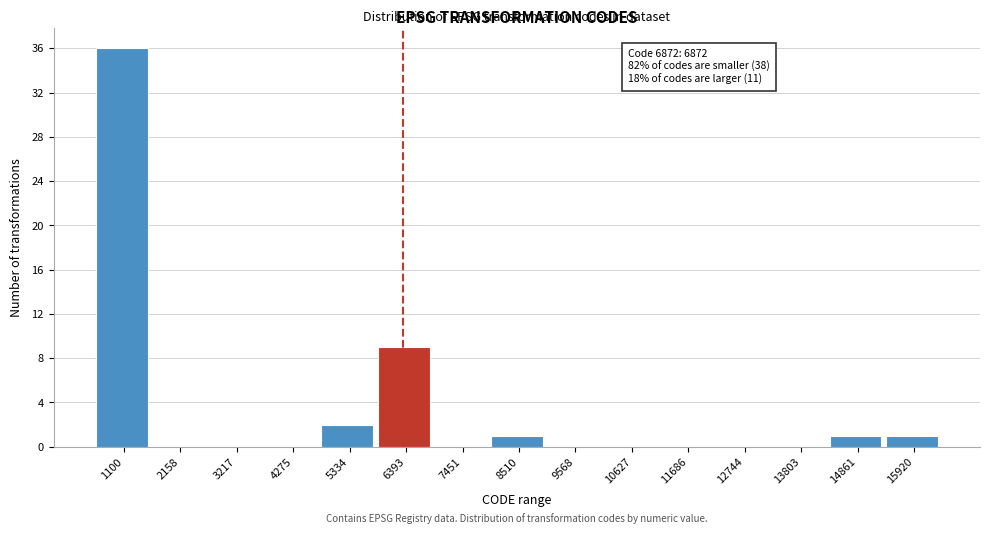

Reading left to right, extract all data points from this chart.

1100=36	2158=0	3217=0	4275=0	5334=2	6393=9	7451=0	8510=1	9568=0	10627=0	11686=0	12744=0	13803=0	14861=1	15920=1